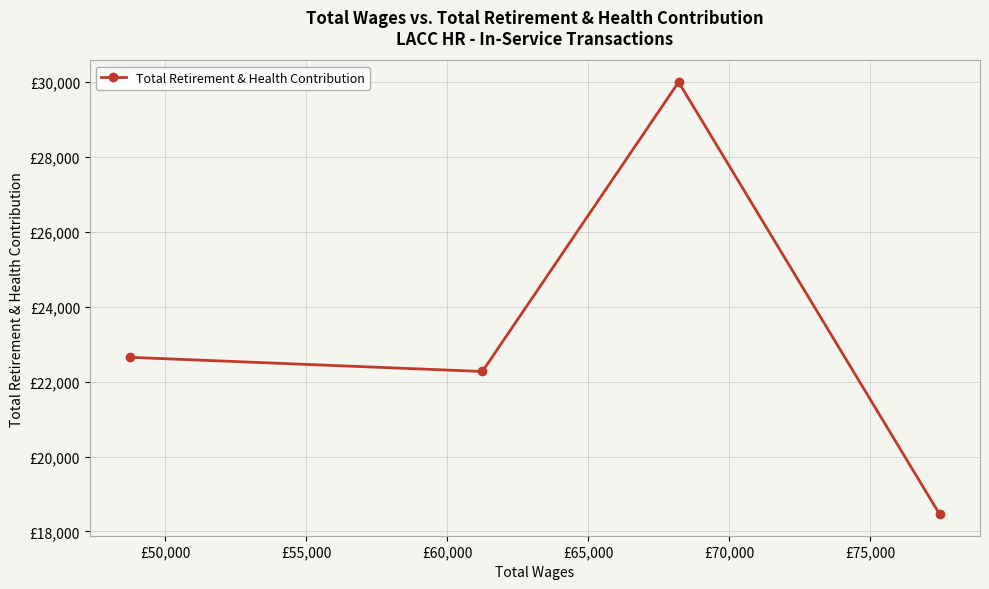

What is the value of the 1st point from the left?

22650